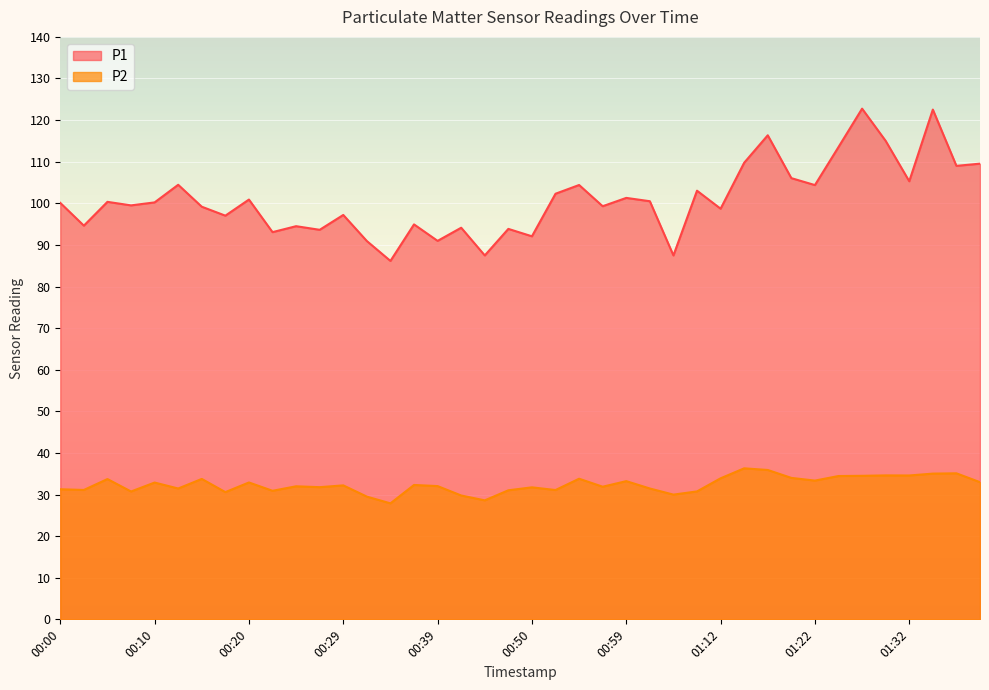

True or false: P2 and P1 cross at least once.

False